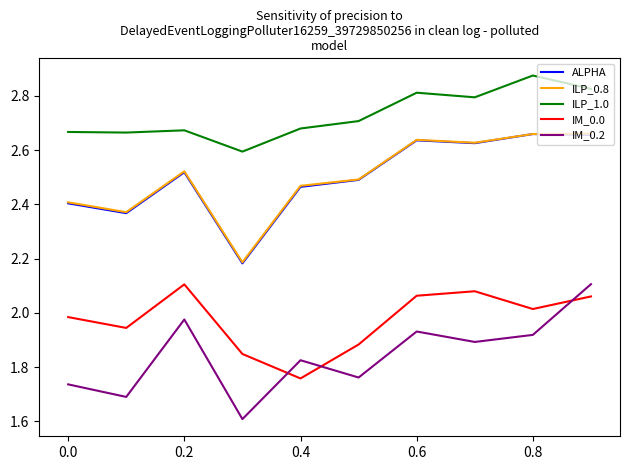

True or false: IM_0.0 and ALPHA intersect in this chart.

False